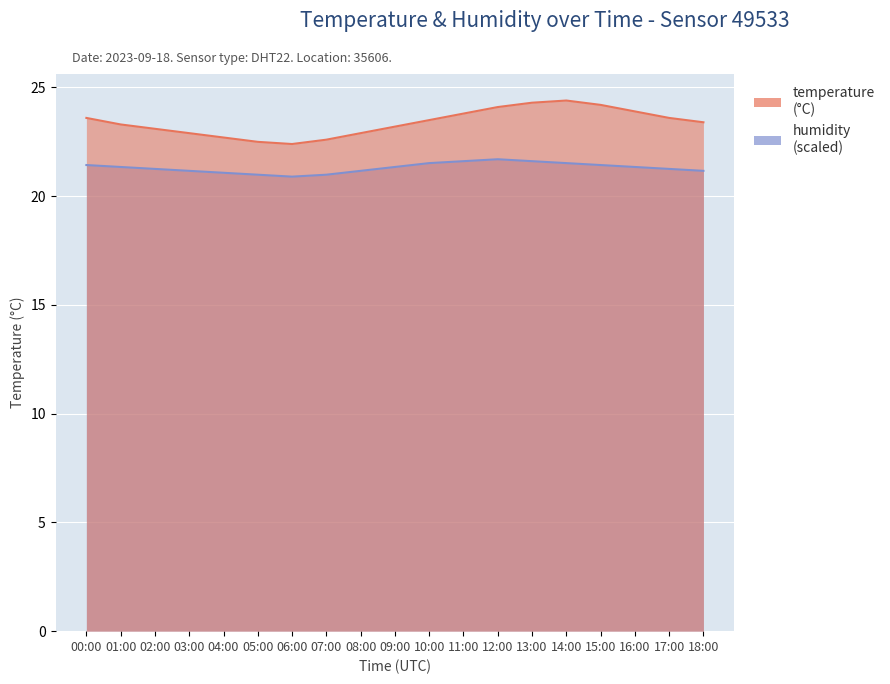

What is the value of the temperature point at the 11th from the left?

23.5